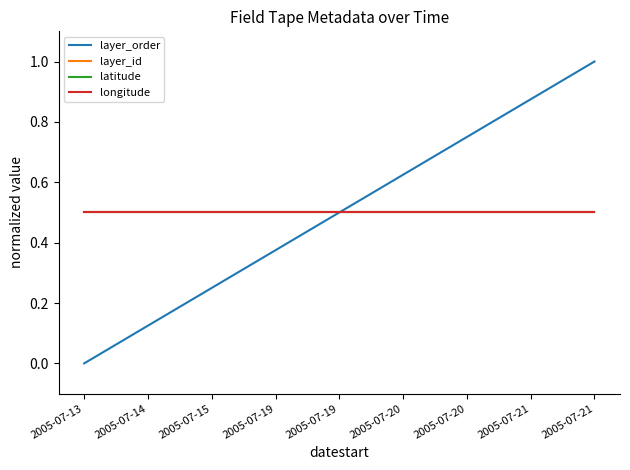

Does the chart display data point markers on the line(s)?

No